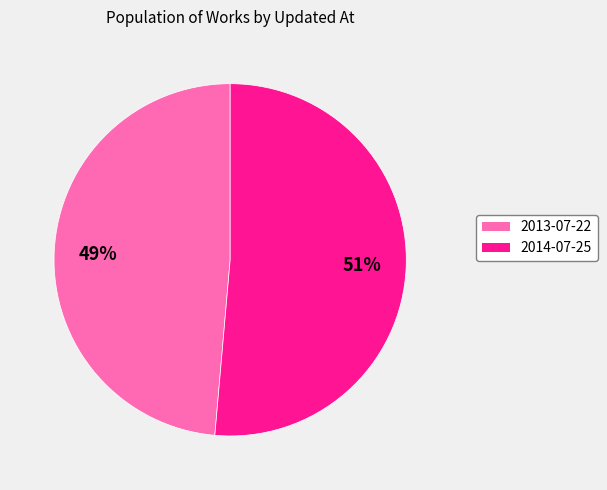

How many slices are in this pie chart?

2